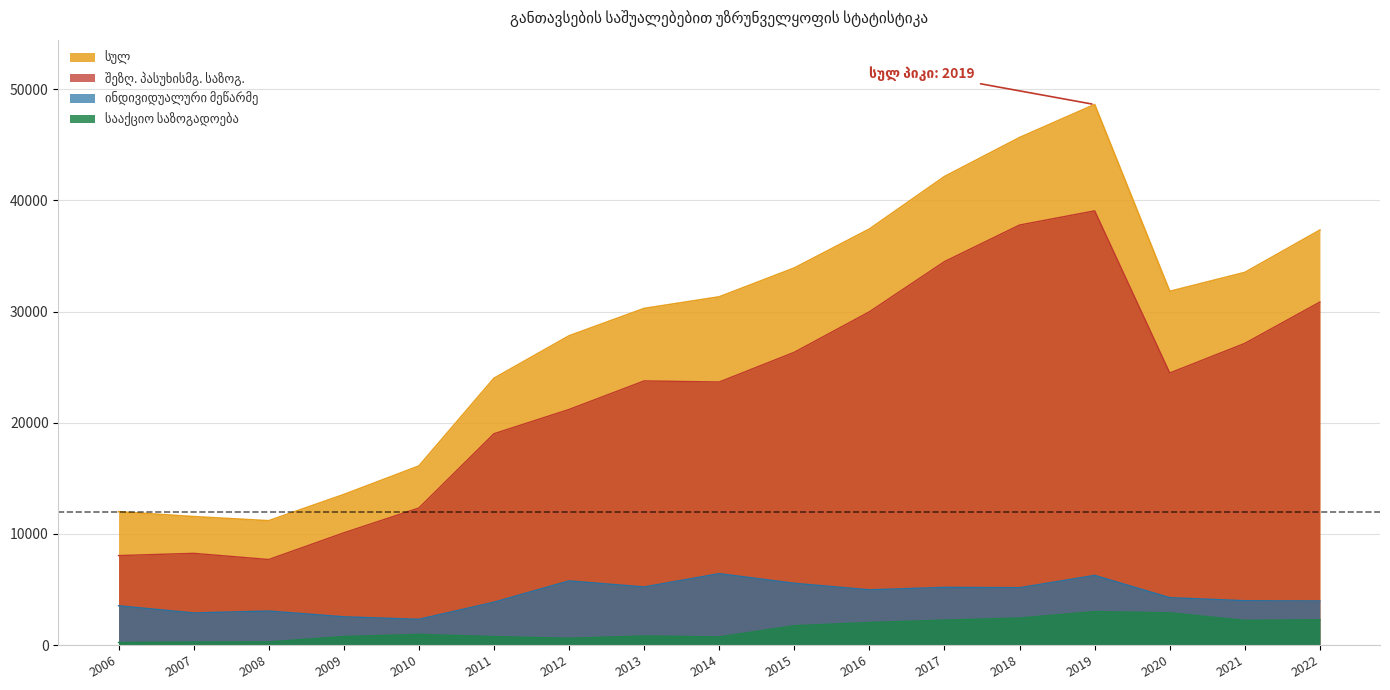

Does the chart have visible grid lines?

Yes